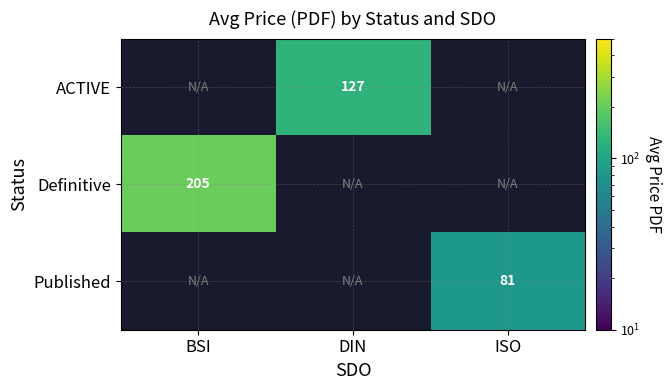

Which has a higher value, BSI or DIN?

DIN